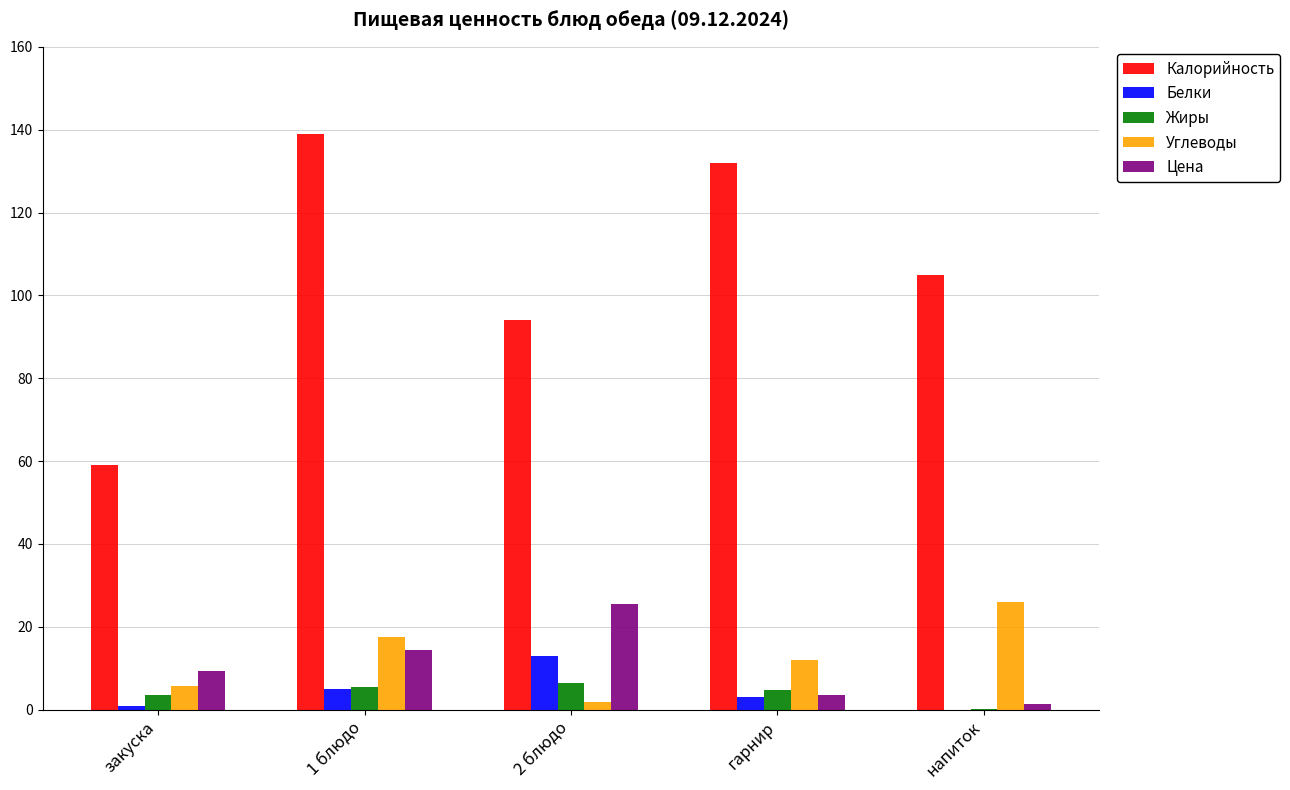

How many data points in Белки are above 3?

3